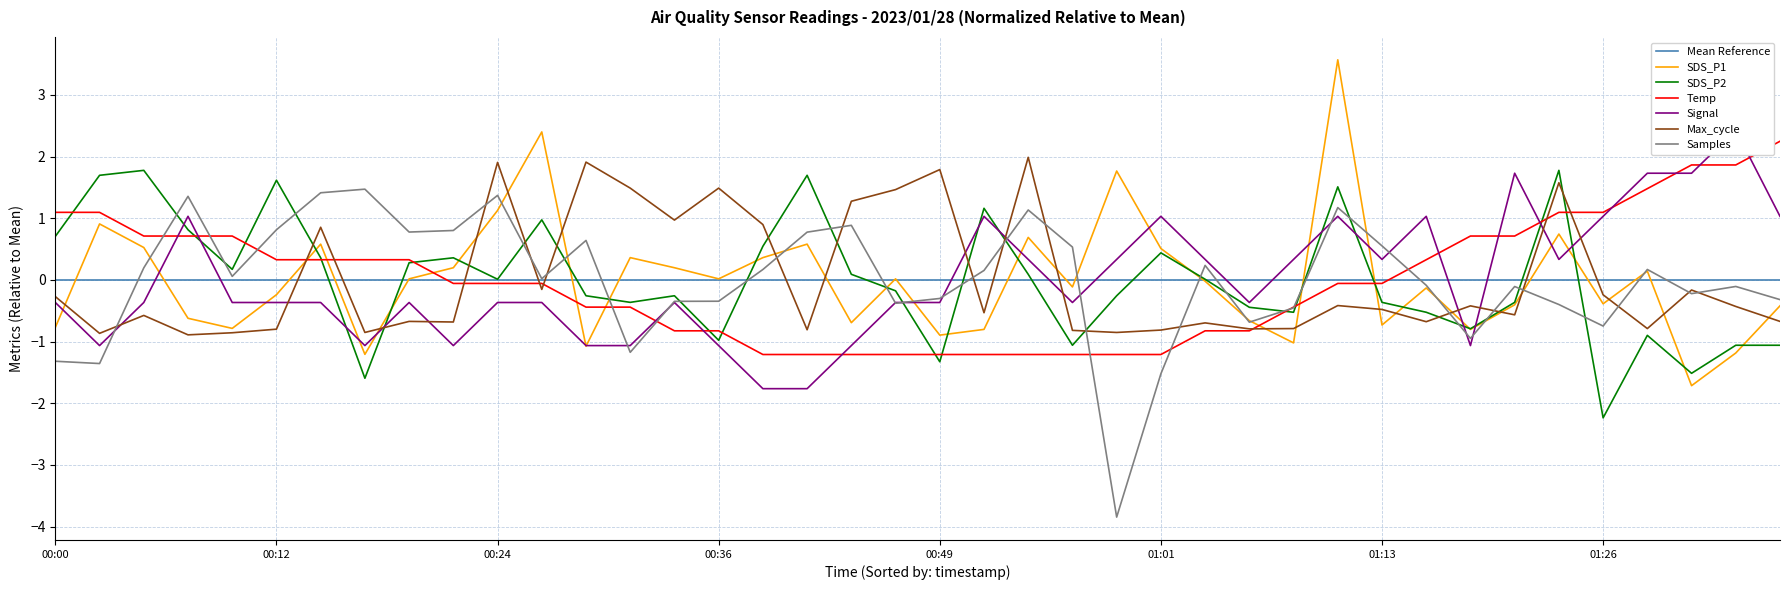

What is the lowest value of the Max_cycle_norm series?

-0.9